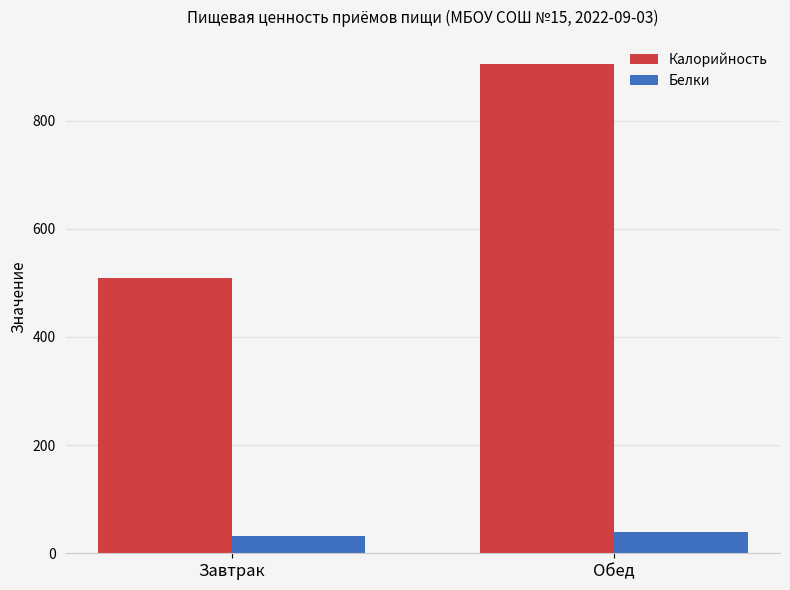

Rank the series by their maximum value, from highest to lowest.

Калорийность, Белки